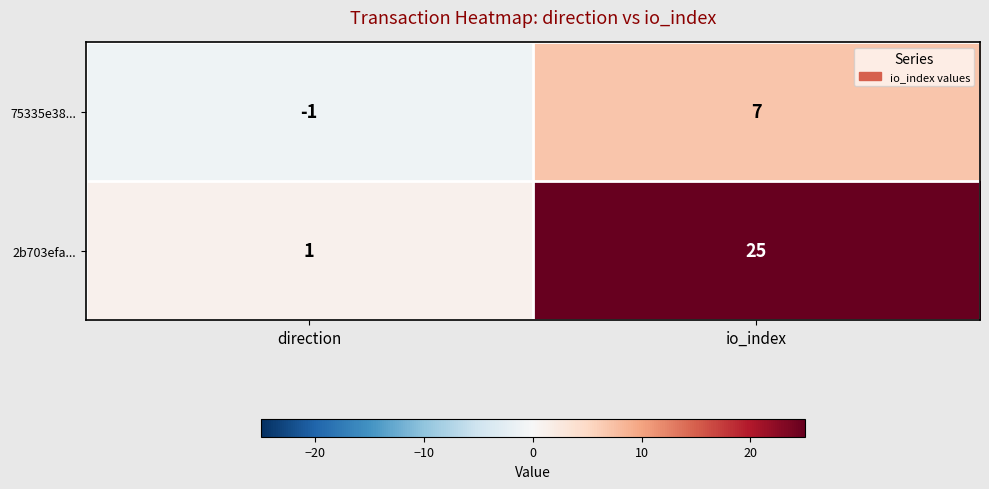

At which label is 75335e38... closest to 3?

direction